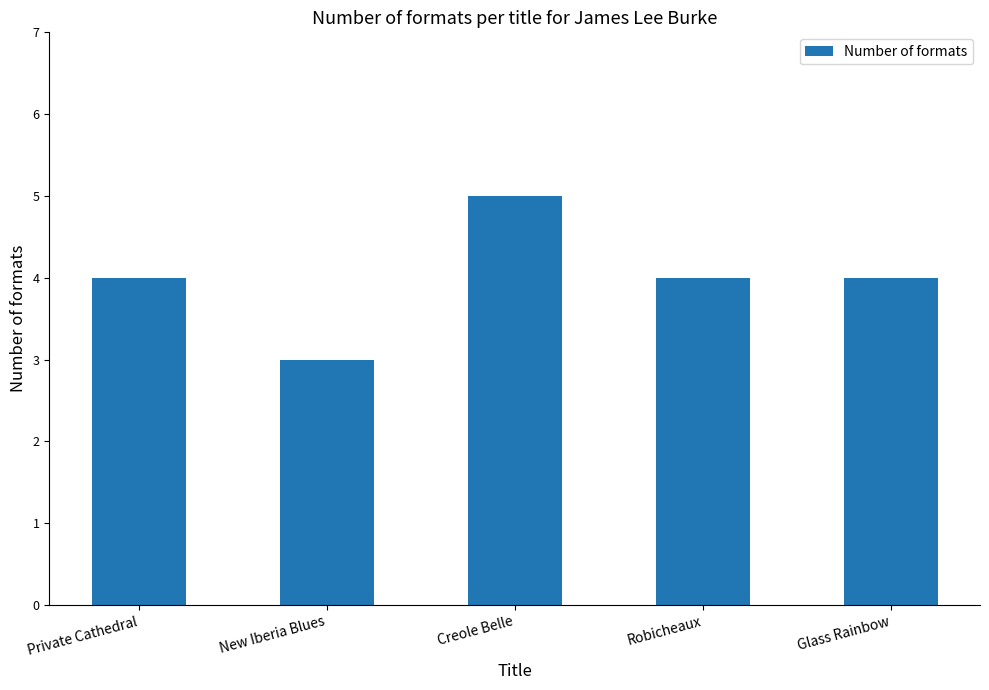

Are the bars horizontal?

No